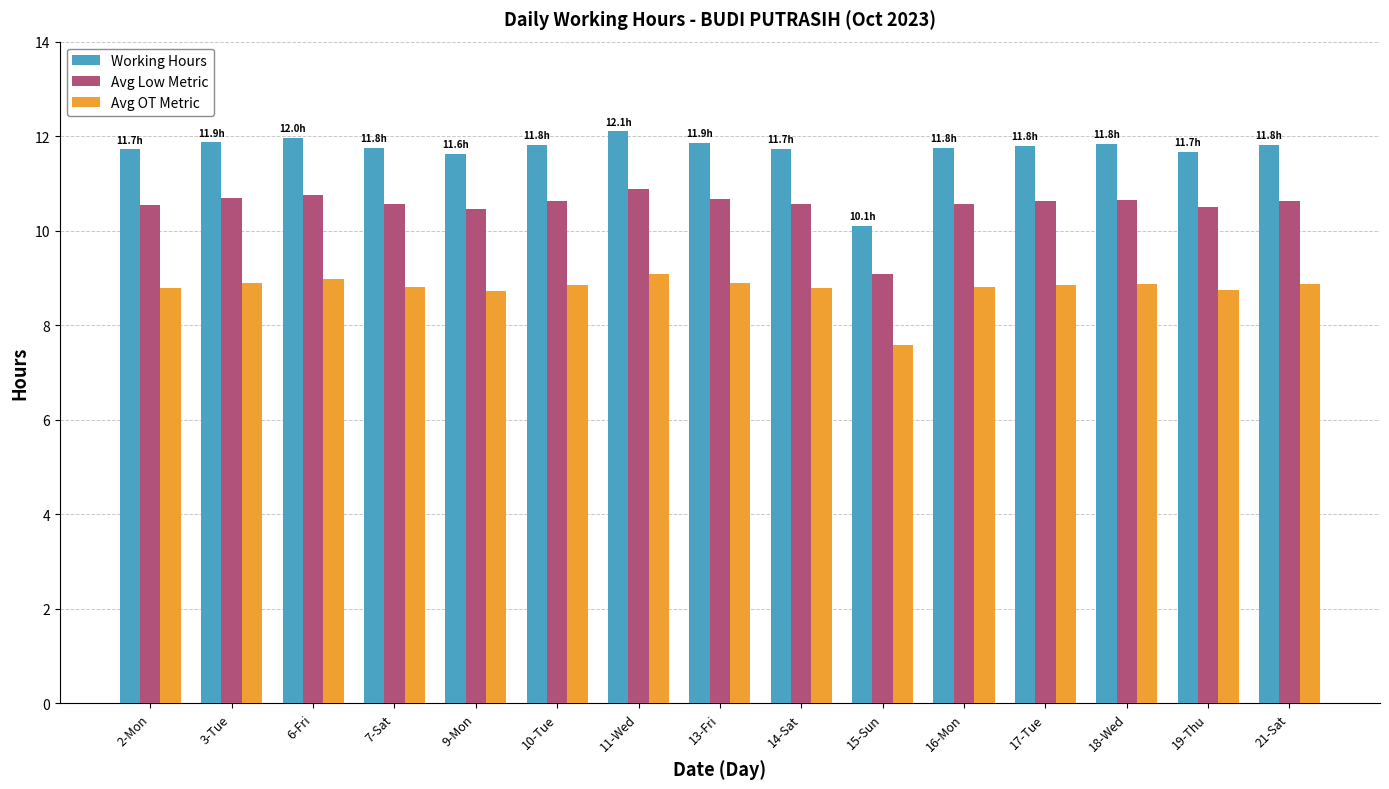

At which category is the sum across all series the highest?

11-Wed